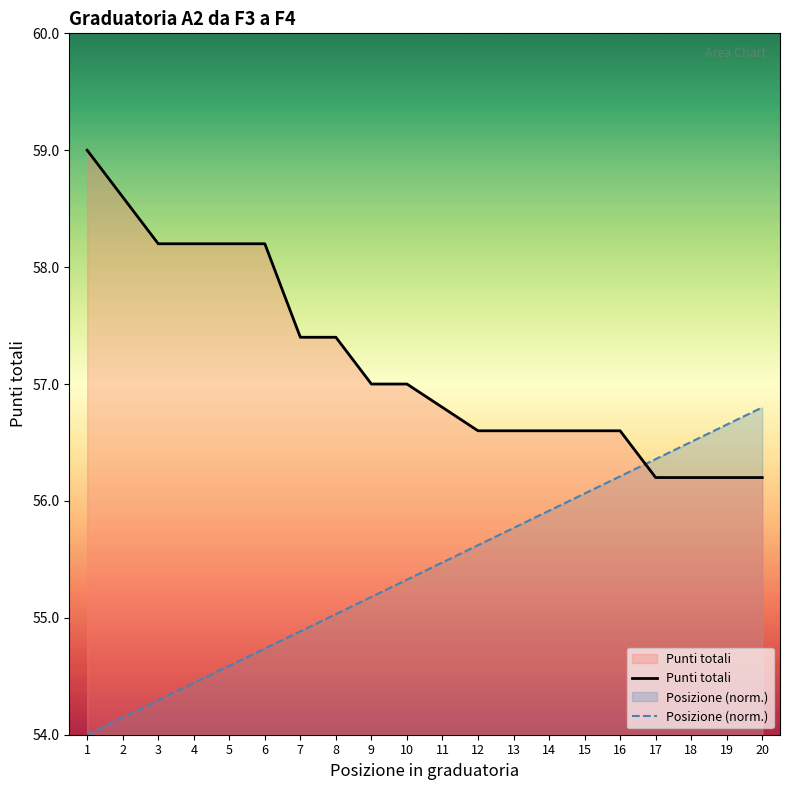

What is the approximate value of Punti totali at 5?

58.2